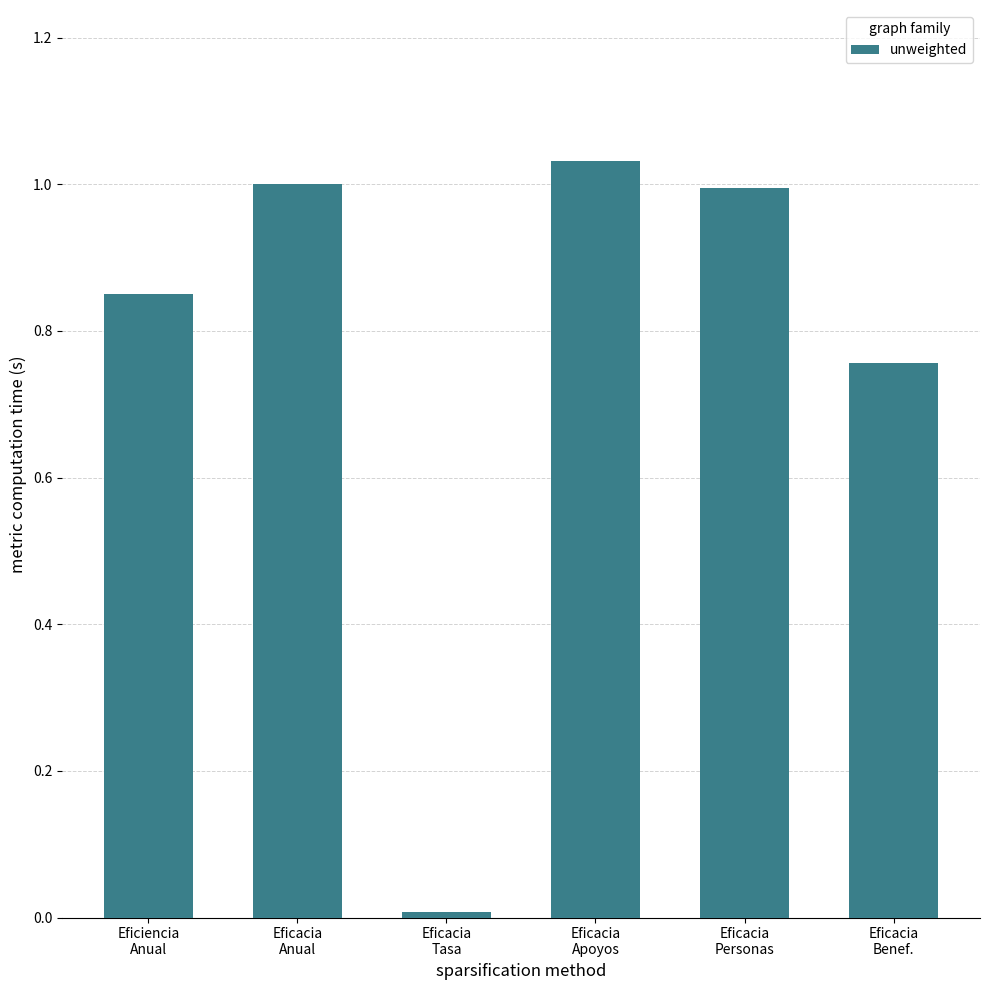

What is the sum of all values?

4.6